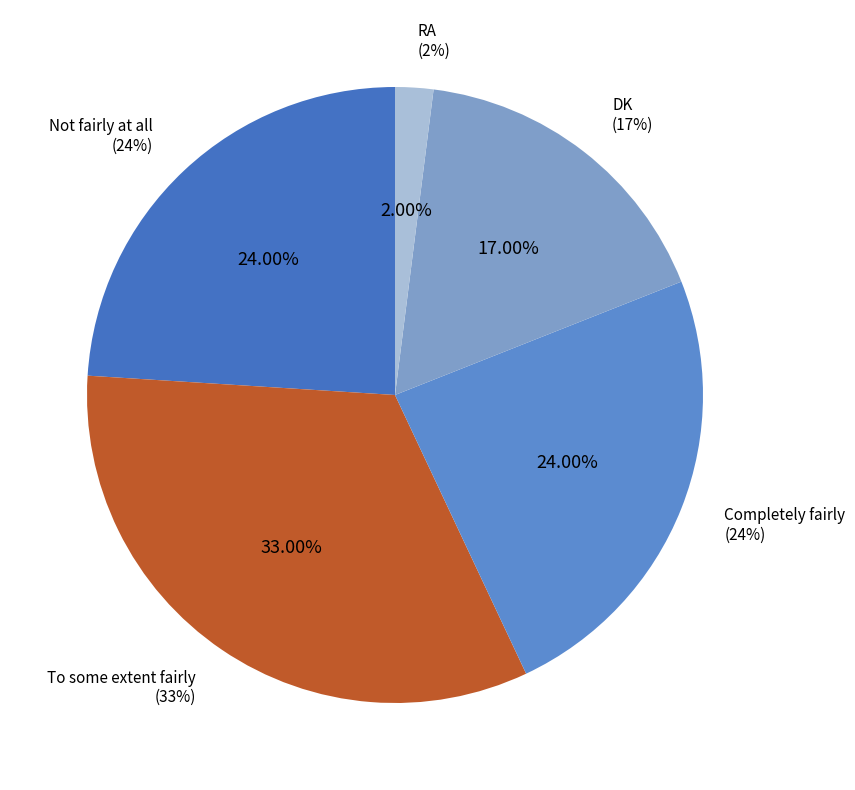

What is the smallest slice in the pie chart?

RA